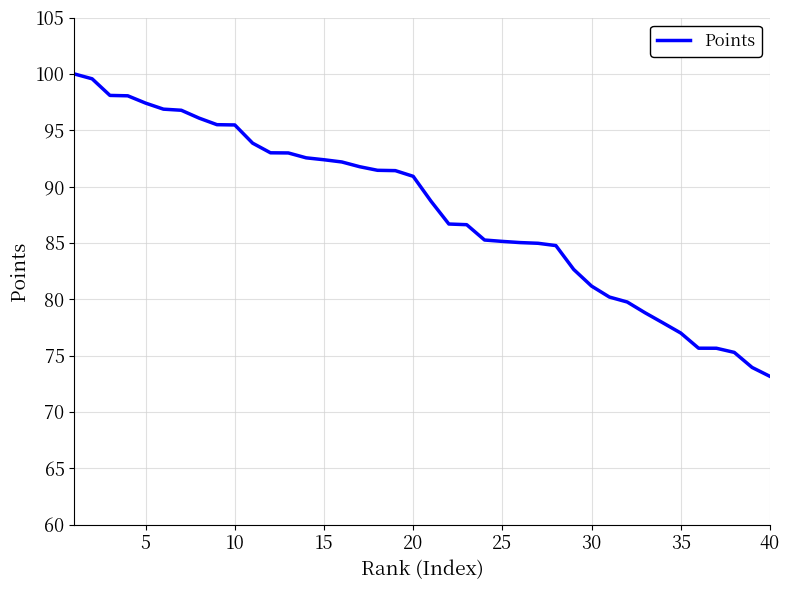

Is this an area chart (filled region under the line)?

No